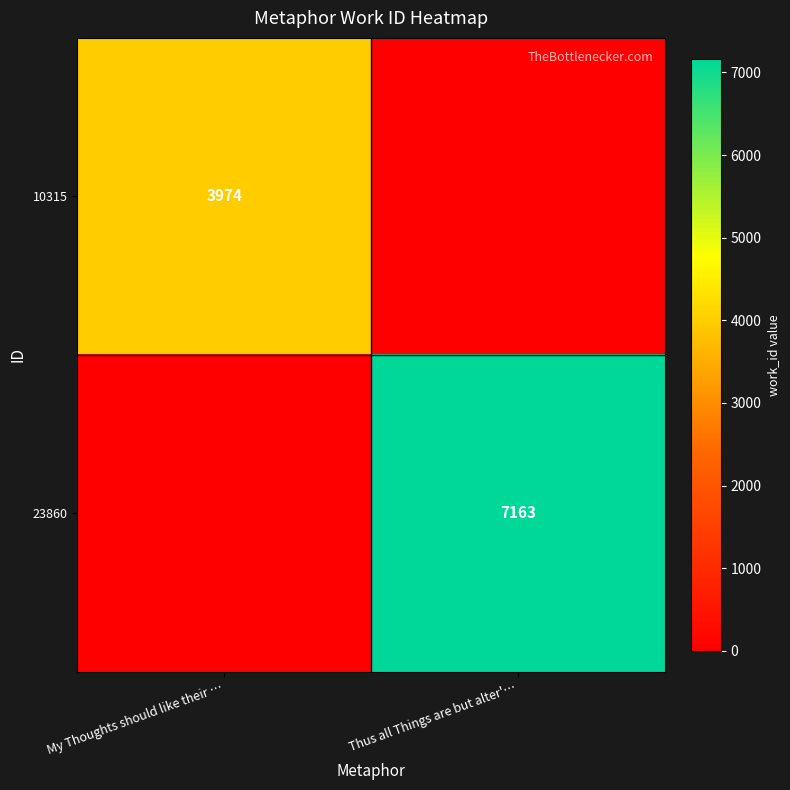

The 23860 series shows 1920 at Thus all Things are but alter'…. True or false?

False